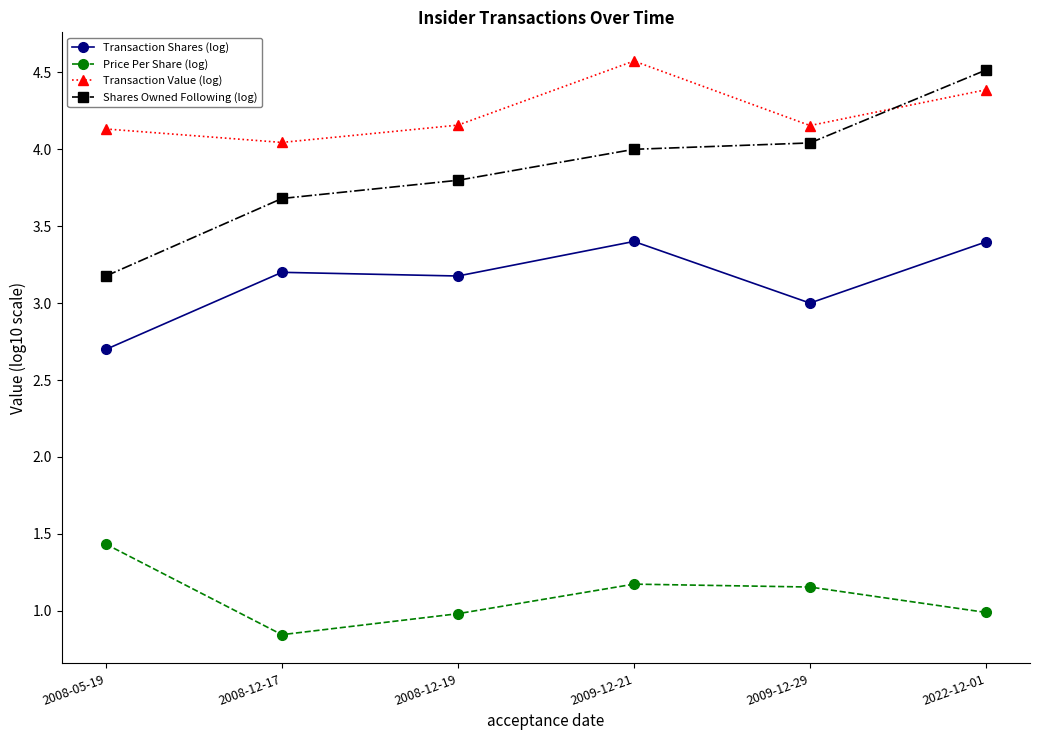

True or false: Price Per Share (log) has a value of 0.6 at 2008-05-19.

False